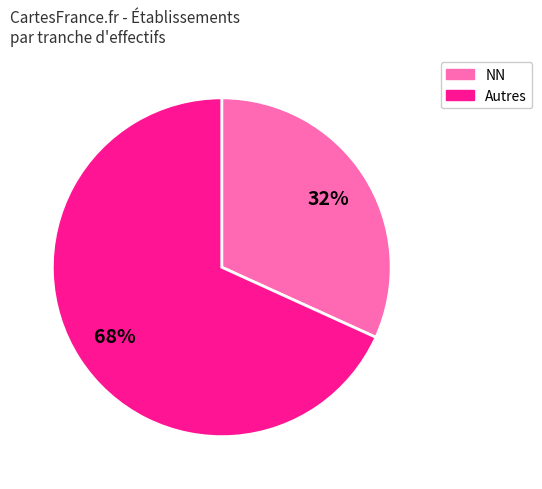

To the nearest percent, what is the difference between the largest and smallest slice percentages?

36%